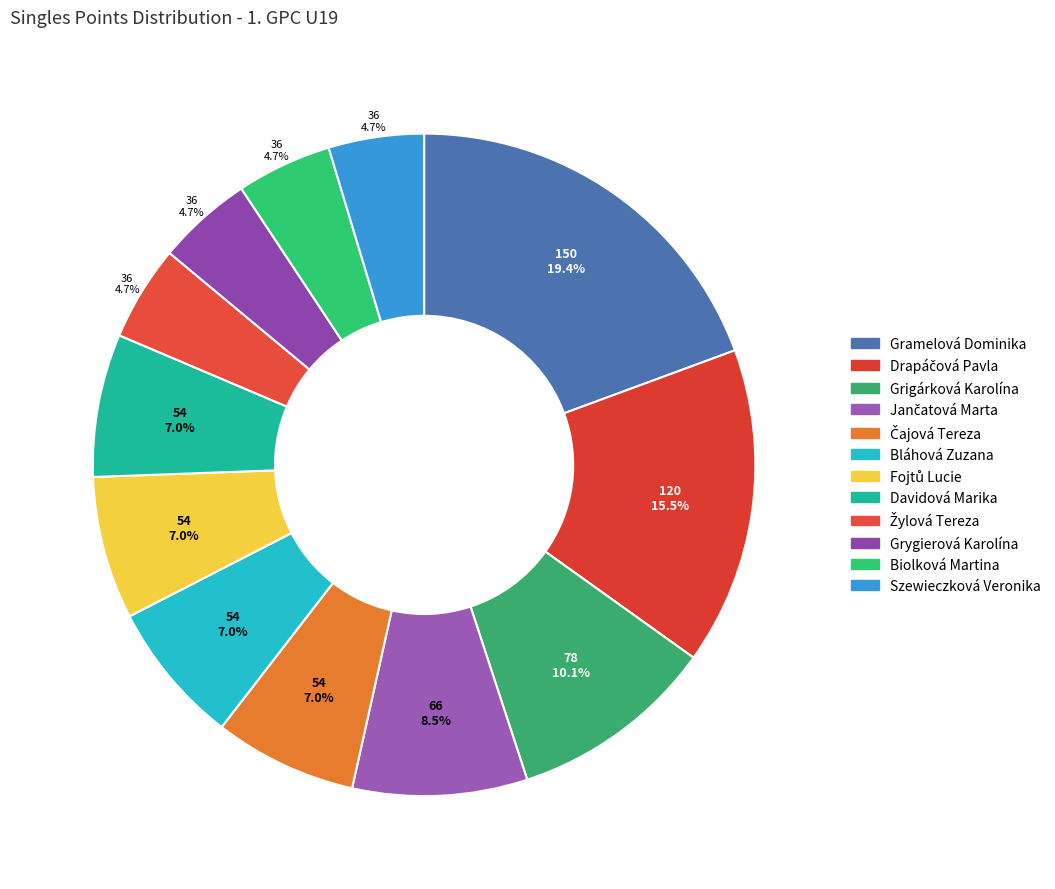

What percentage is the Grygierová Karolína slice, to the nearest percent?

5%